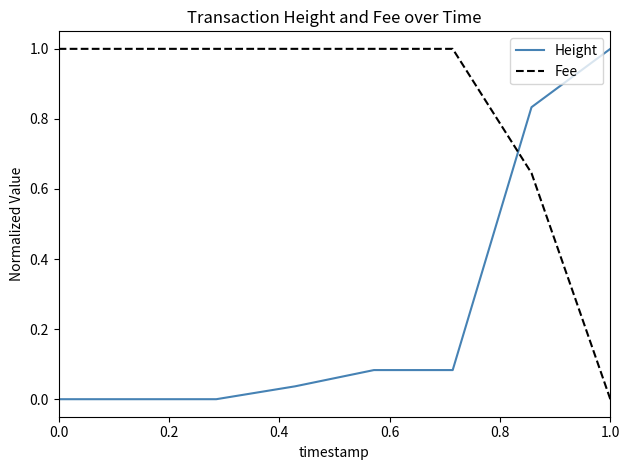

What is the difference between the maximum and minimum values in the Fee series?

1.0